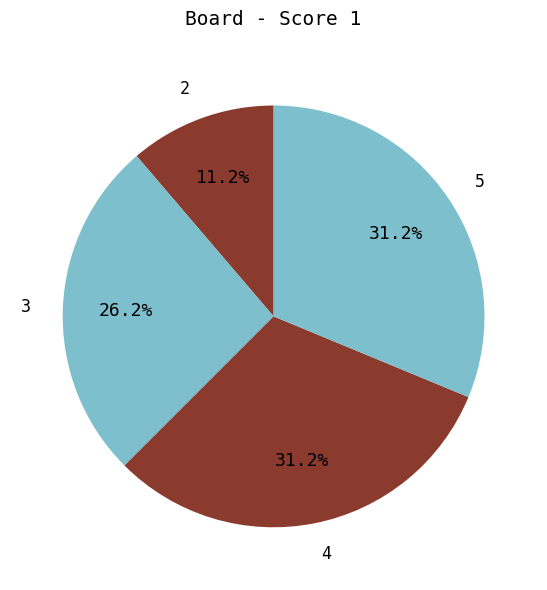

What is the smallest slice in the pie chart?

2